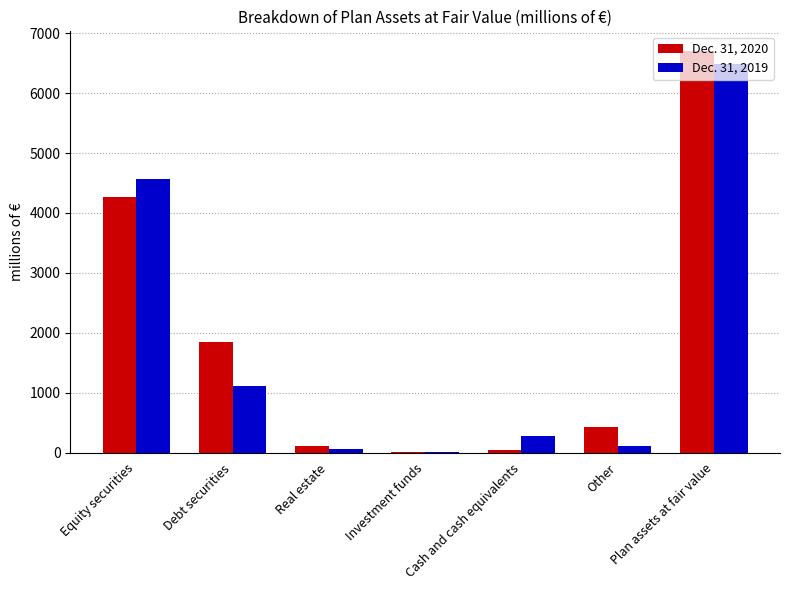

Reading left to right, extract all data points from this chart.

Dec. 31, 2020: 4264	1853	102	14	43	422	6698
Dec. 31, 2019: 4564	1113	64	11	275	112	6489